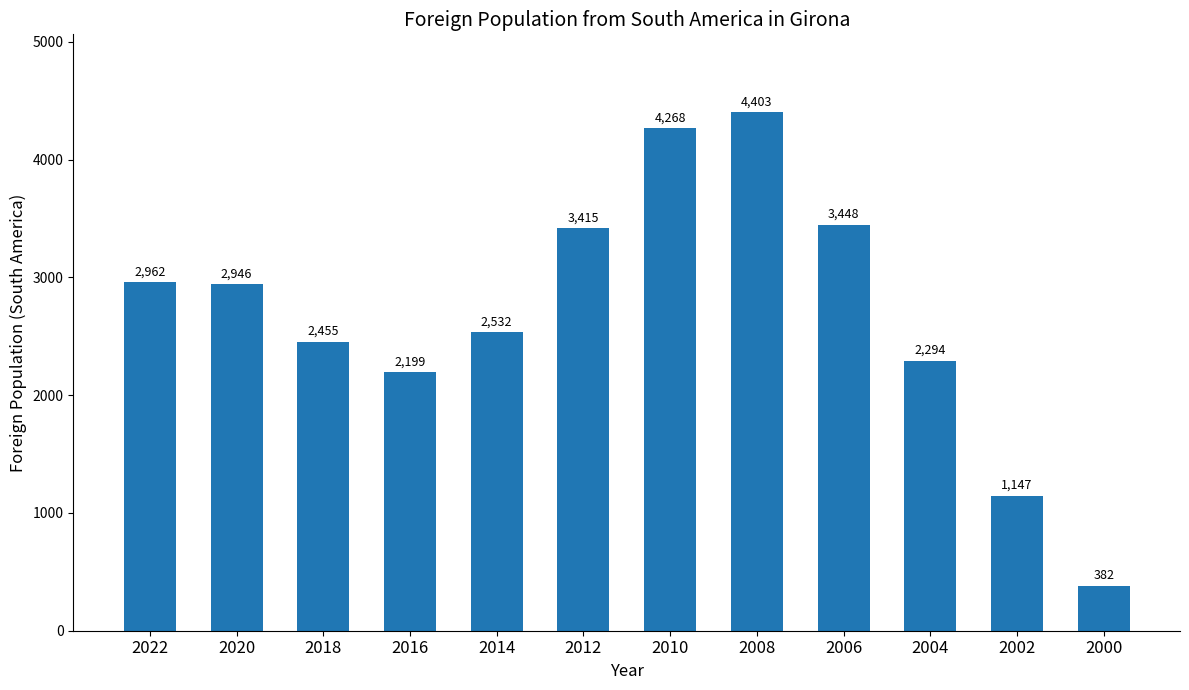

Where is the data nearest to the value 2392?

2018